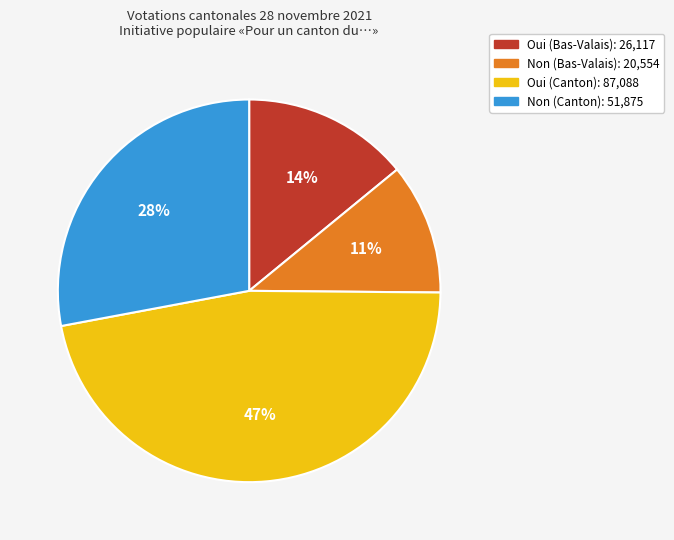

To the nearest percent, what percentage of the pie is Oui (Canton)?

47%